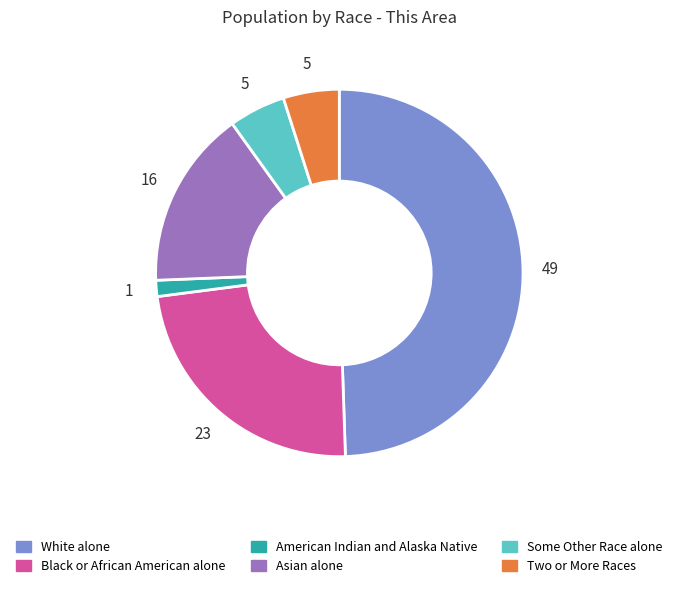

How many segments does this pie chart have?

6